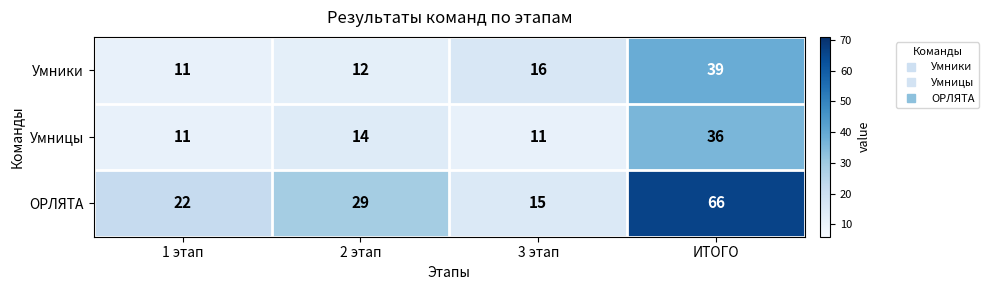

What is the difference between the second highest and second lowest values in the Умницы series?

3